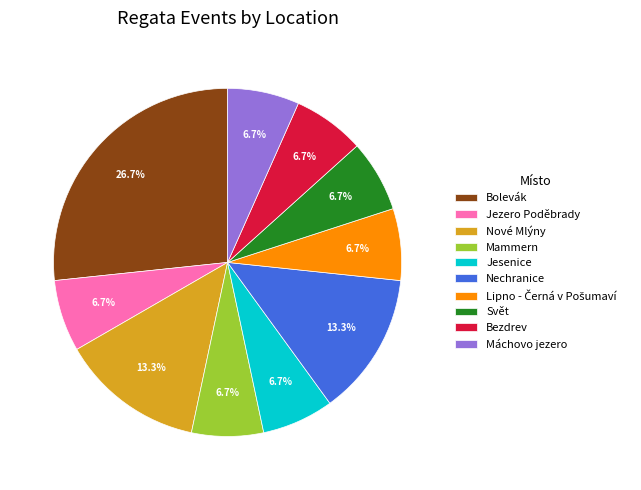

What portion of the pie excludes Mammern?

93.3%